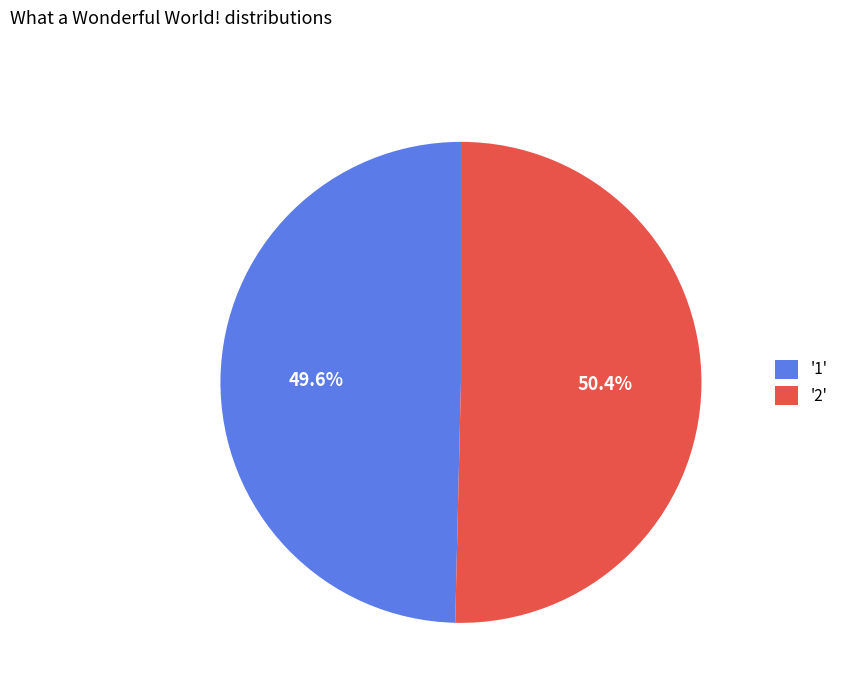

What is the ratio of the value at '2' to the value at '1'?

1.0